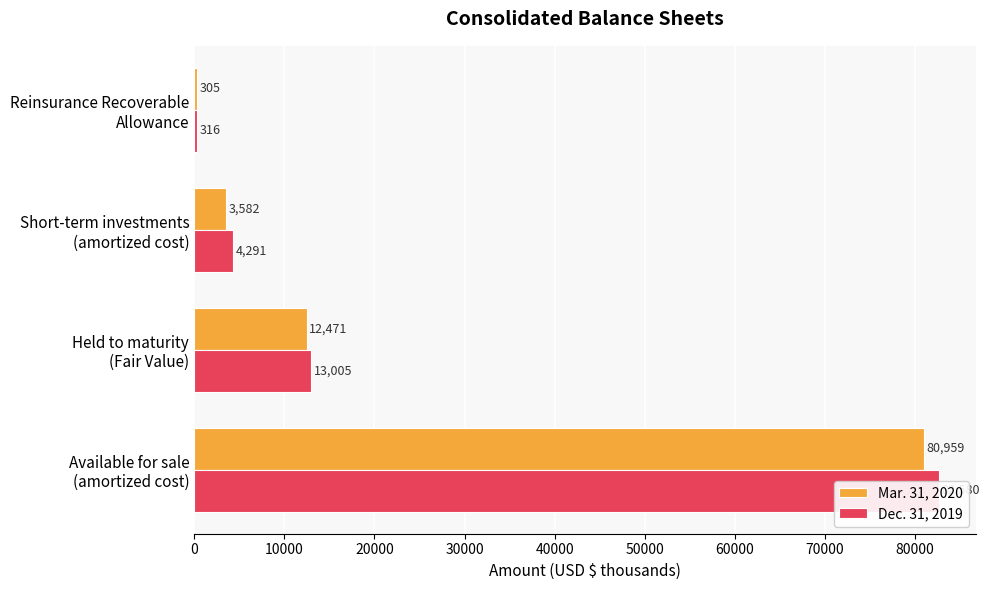

Rank the series at Available for sale (amortized cost) from lowest to highest value.

Mar. 31, 2020, Dec. 31, 2019